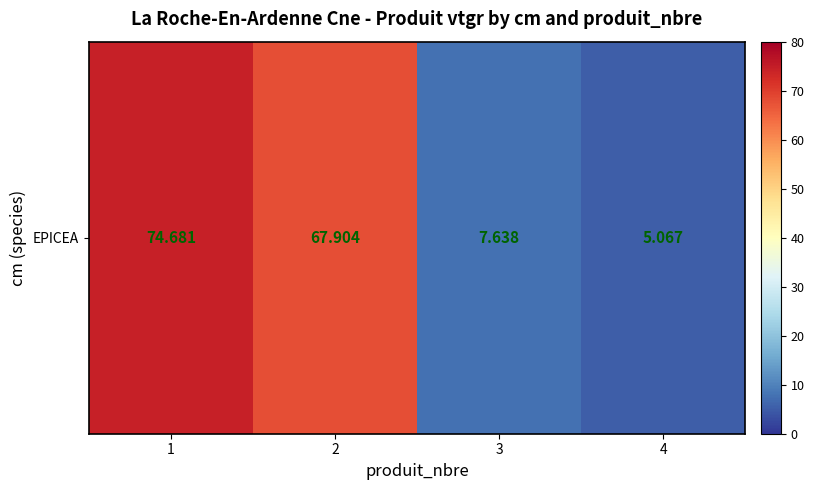

Which label corresponds to the largest value in the chart?

1